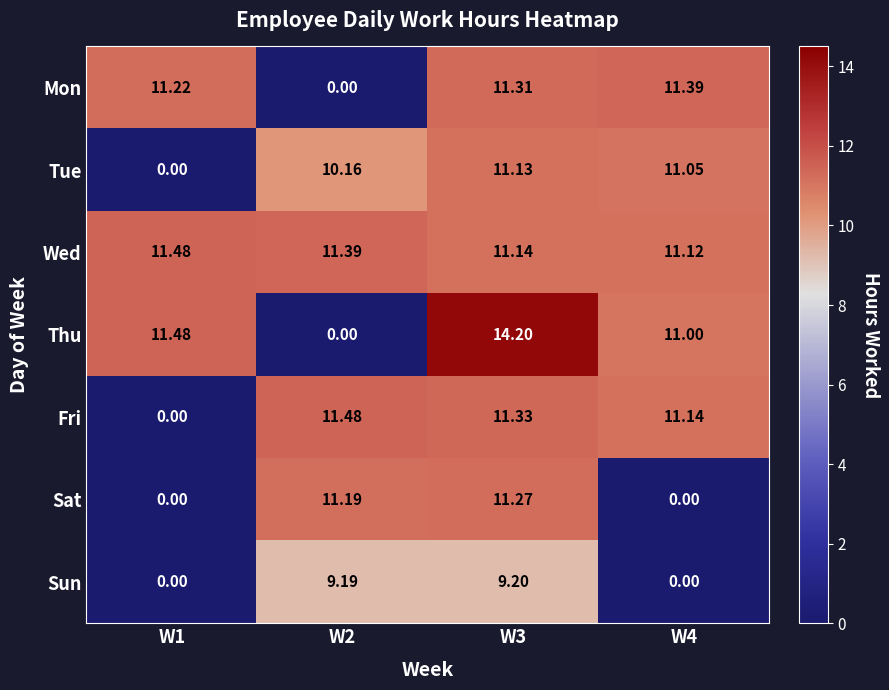

Between W1 and W3, which series saw the biggest shift?

Fri